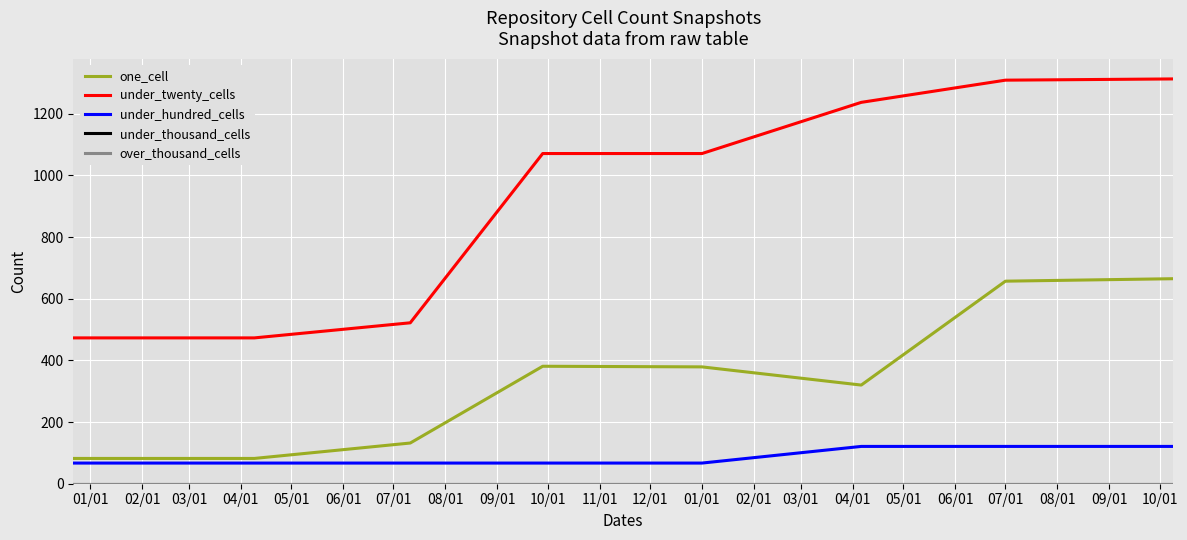

Is this an area chart (filled region under the line)?

No